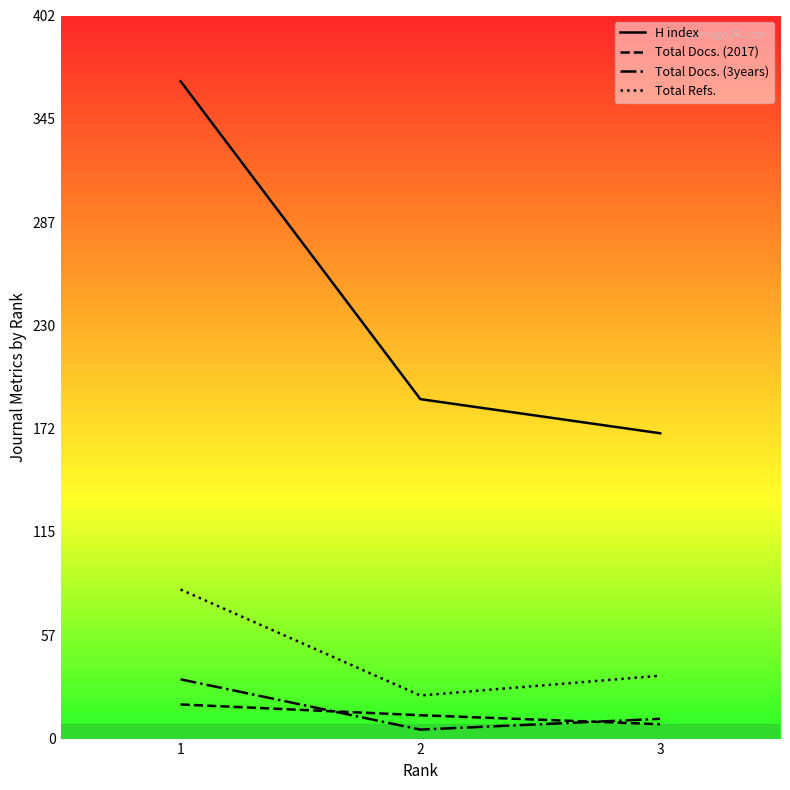

How many lines are shown in the chart?

4